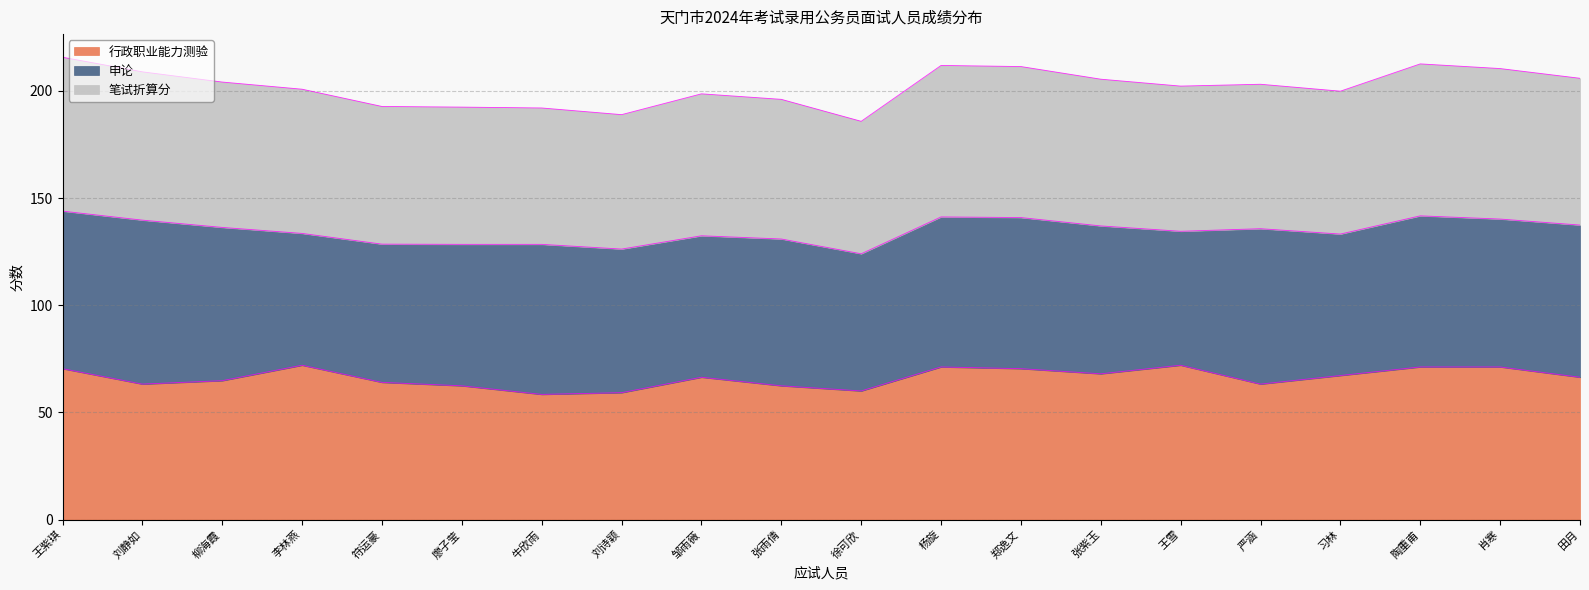

Rank the categories by 行政职业能力测验 value from lowest to highest.

牛欣雨, 刘诗颖, 徐可欣, 廖子莹, 张雨倩, 刘静如, 严涵, 符运豪, 柳海霞, 邹雨薇, 田月, 习林, 张紫玉, 王紫琪, 郑逸文, 杨旋, 陶重甫, 肖寒, 李林燕, 王雪